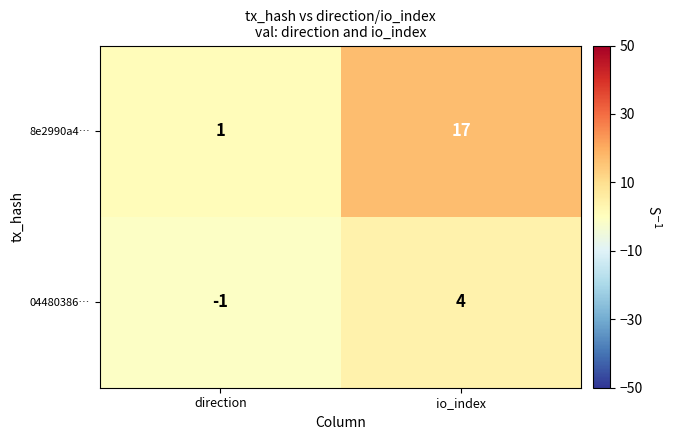

Rank the series by their average value, from lowest to highest.

04480386…, 8e2990a4…